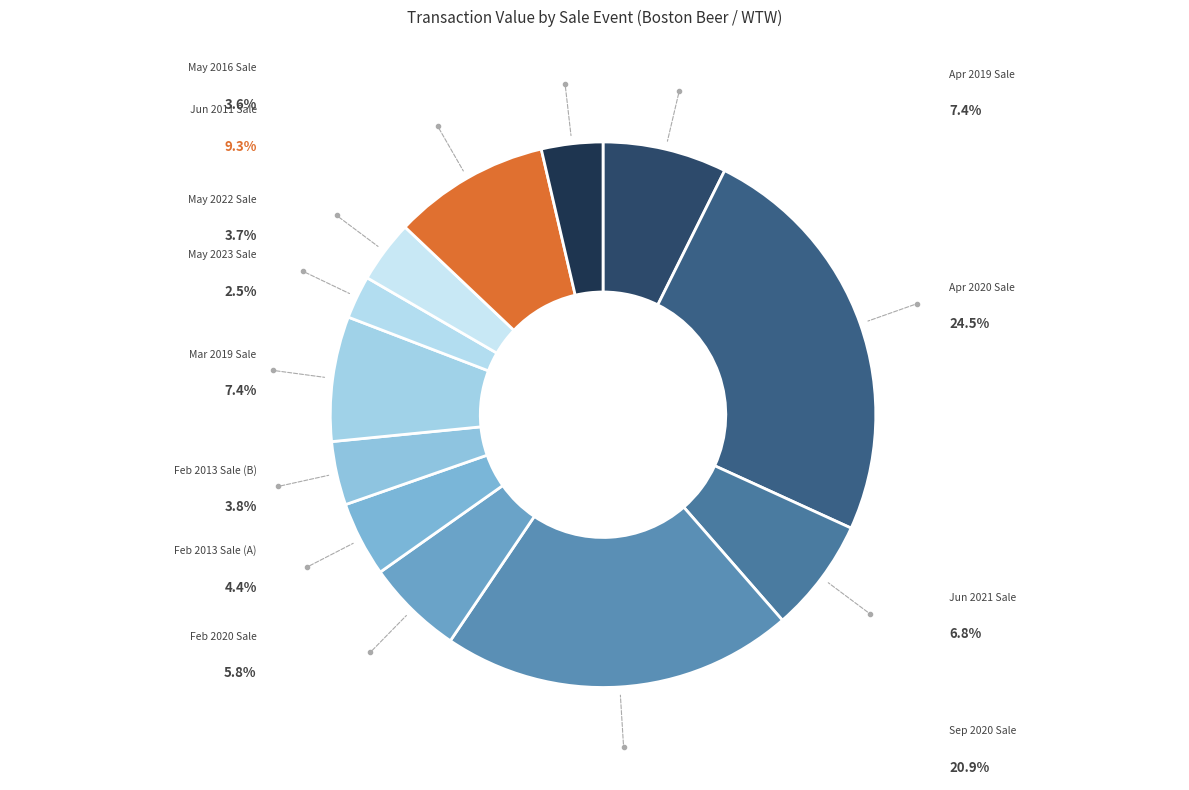

Count the number of slices in the pie.

12